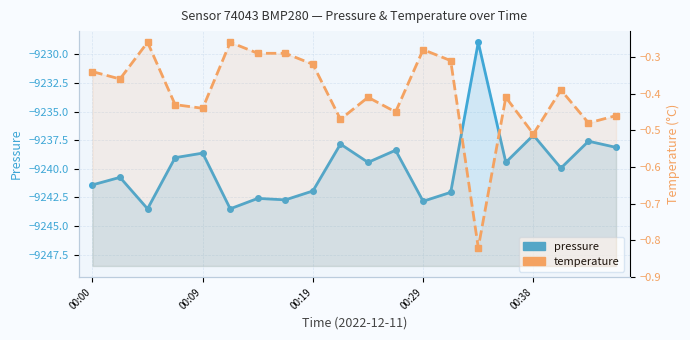

What is the maximum value for temperature?

-0.3